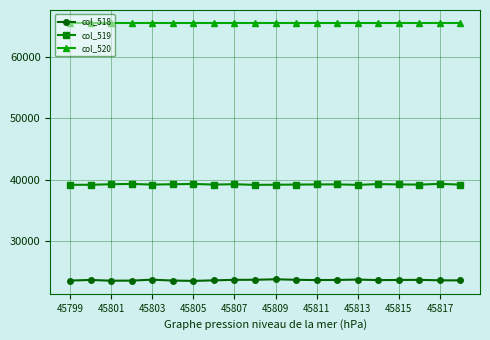

What is the value of the col_518 point at the 19th from the left?

23633